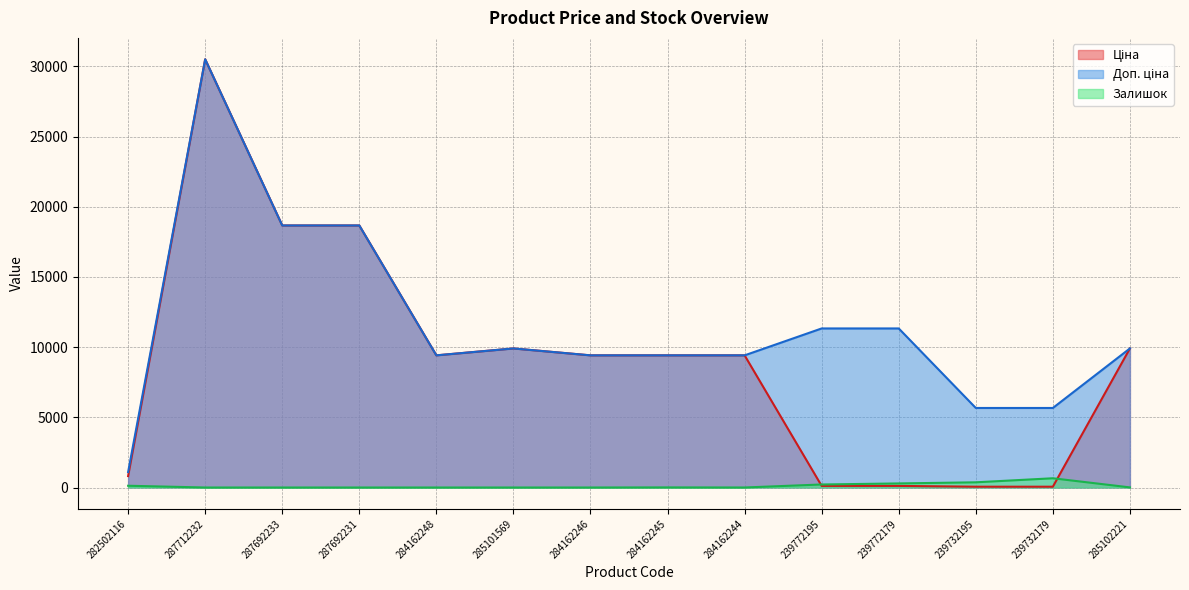

Reading left to right, list all the values displayed in this chart.

Ціна: 282502116=813.0	287712232=30512.3	287692233=18671.5	287692231=18671.5	284162248=9416.9	285101569=9908.5	284162246=9416.9	284162245=9416.9	284162244=9416.9	239772195=113.3	239772179=113.3	239732195=56.7	239732179=56.7	285102221=9908.5
Доп. ціна: 282502116=1101.8	287712232=30512.3	287692233=18671.5	287692231=18671.5	284162248=9416.9	285101569=9908.5	284162246=9416.9	284162245=9416.9	284162244=9416.9	239772195=11334.0	239772179=11334.0	239732195=5667.0	239732179=5667.0	285102221=9908.5
Залишок: 282502116=125.0	287712232=0.0	287692233=0.0	287692231=0.0	284162248=0.0	285101569=0.0	284162246=0.0	284162245=7.0	284162244=1.0	239772195=215.0	239772179=290.0	239732195=370.0	239732179=658.0	285102221=8.0